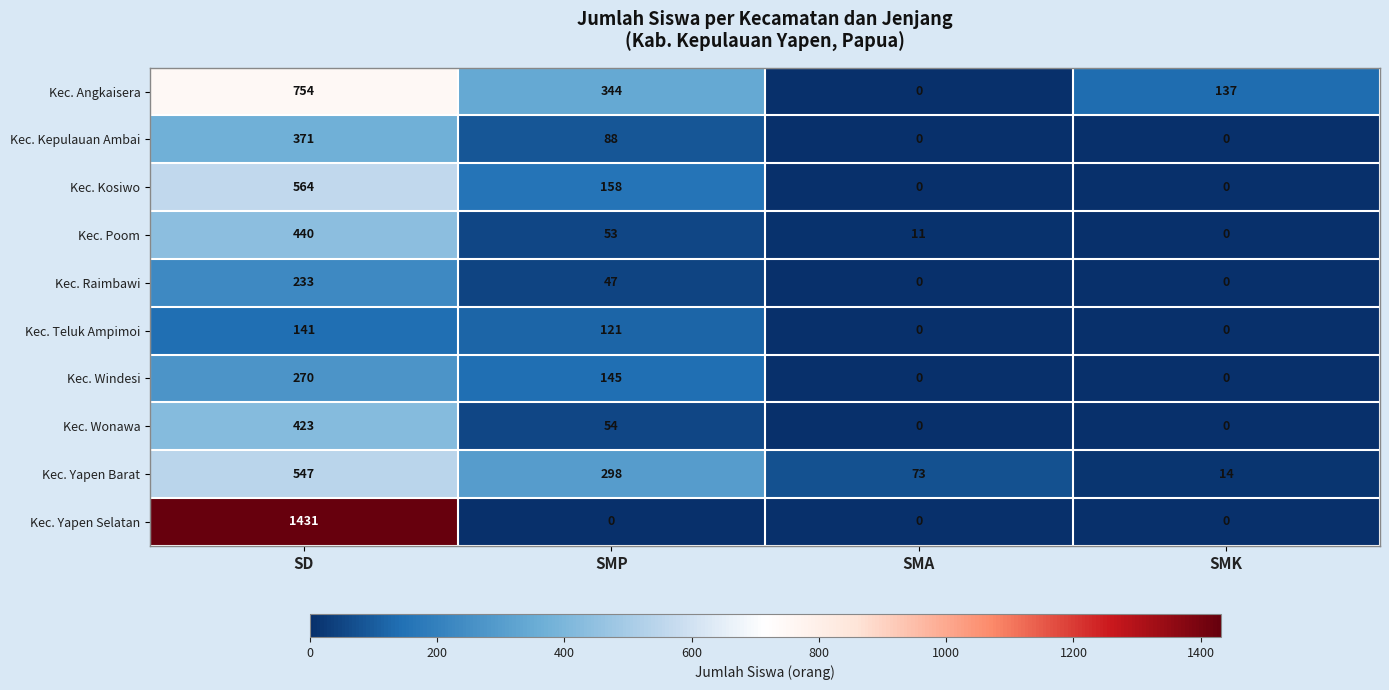

What is the total value across all series at SD?

5174